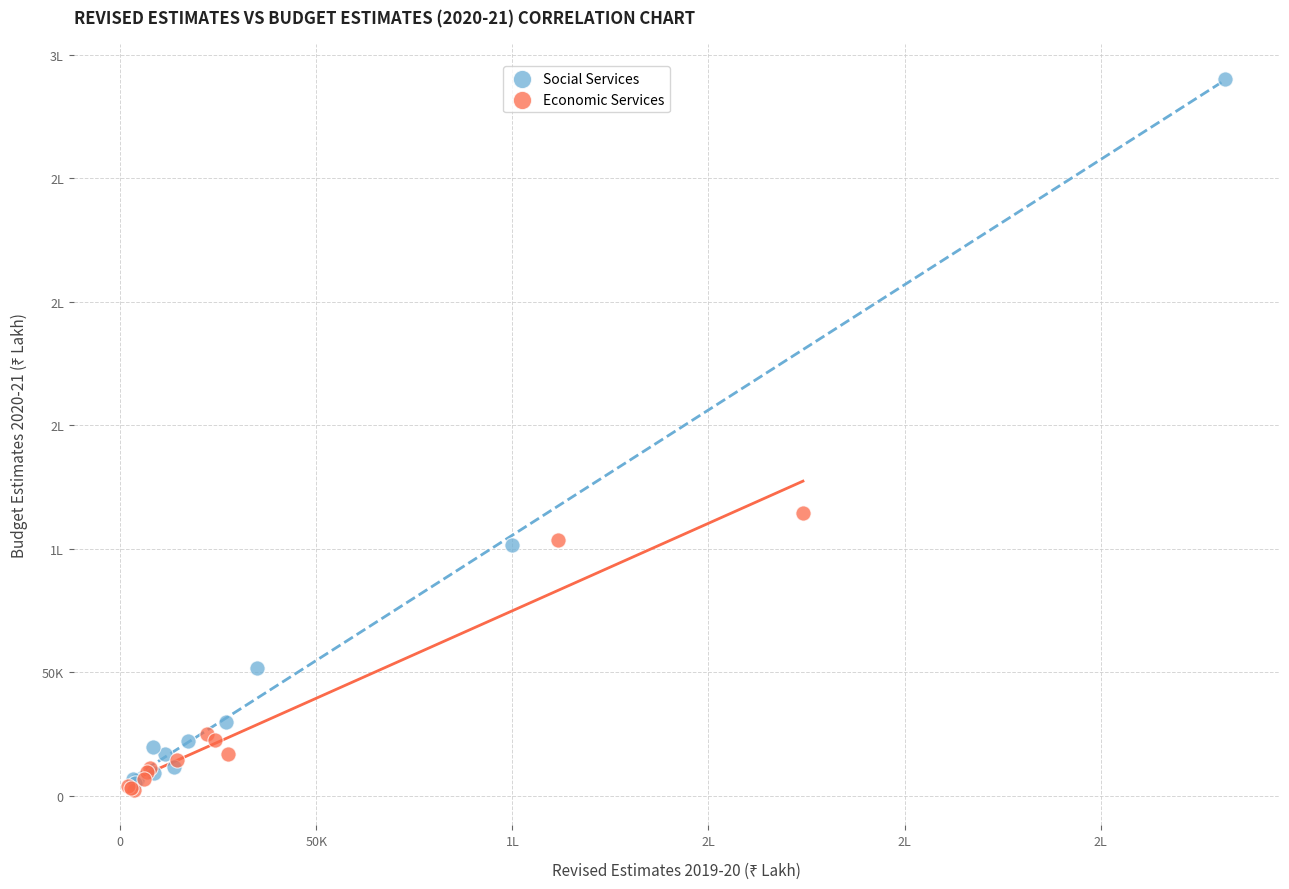

What are all the series names shown in the legend?

Social Services, Economic Services